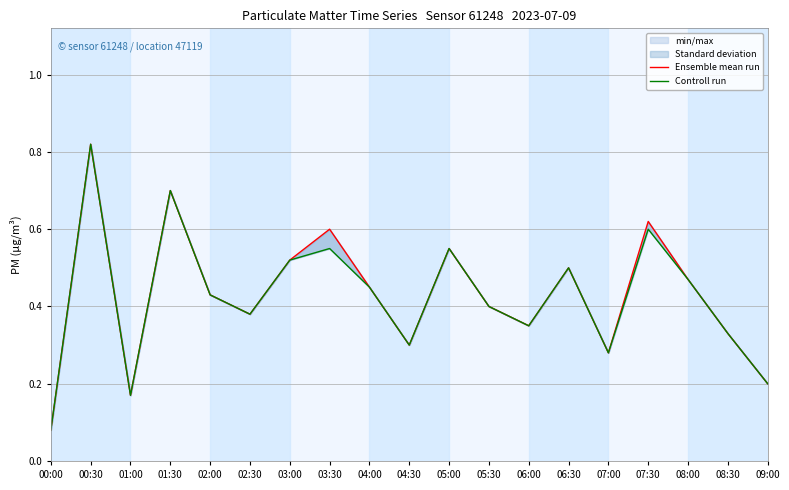

The value of Ensemble mean run at 05:30 is 0.4. True or false?

True